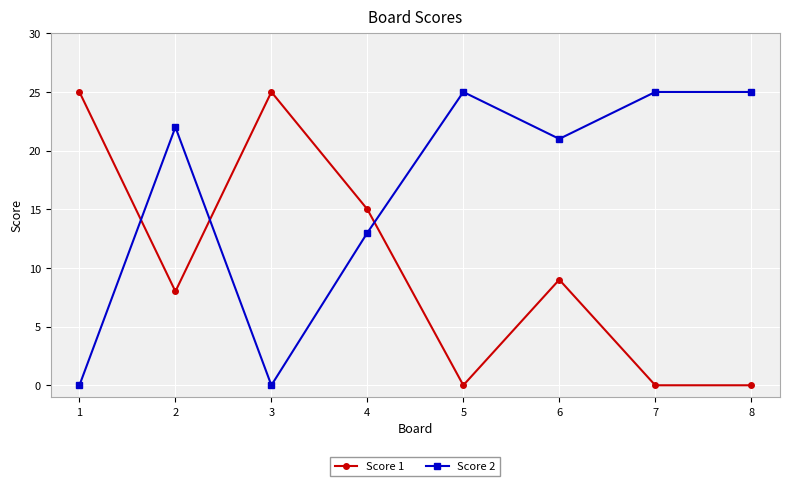

At 2, list the series in order from smallest to largest.

Score 1, Score 2